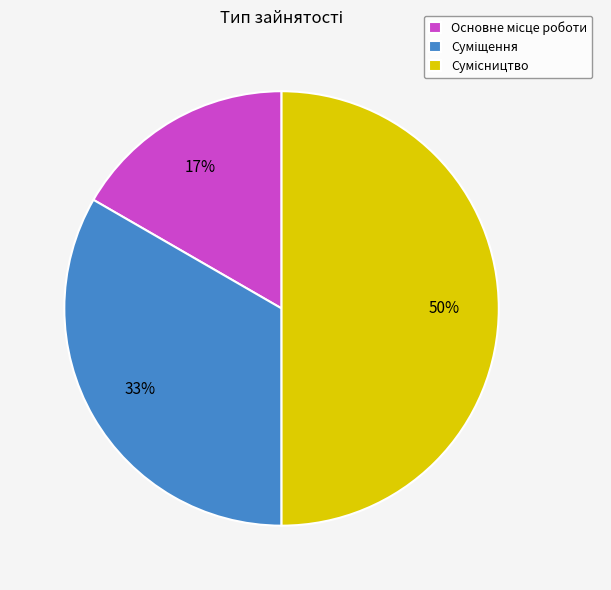

To the nearest percent, what is the average slice percentage?

33%